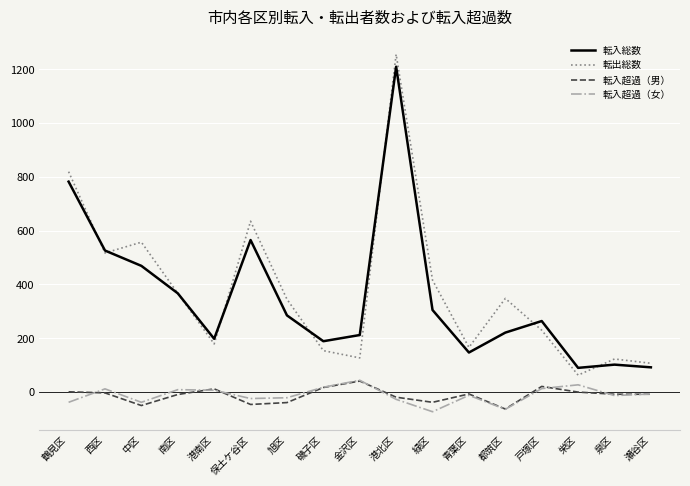

Where is the first local maximum for 転出総数?

中区